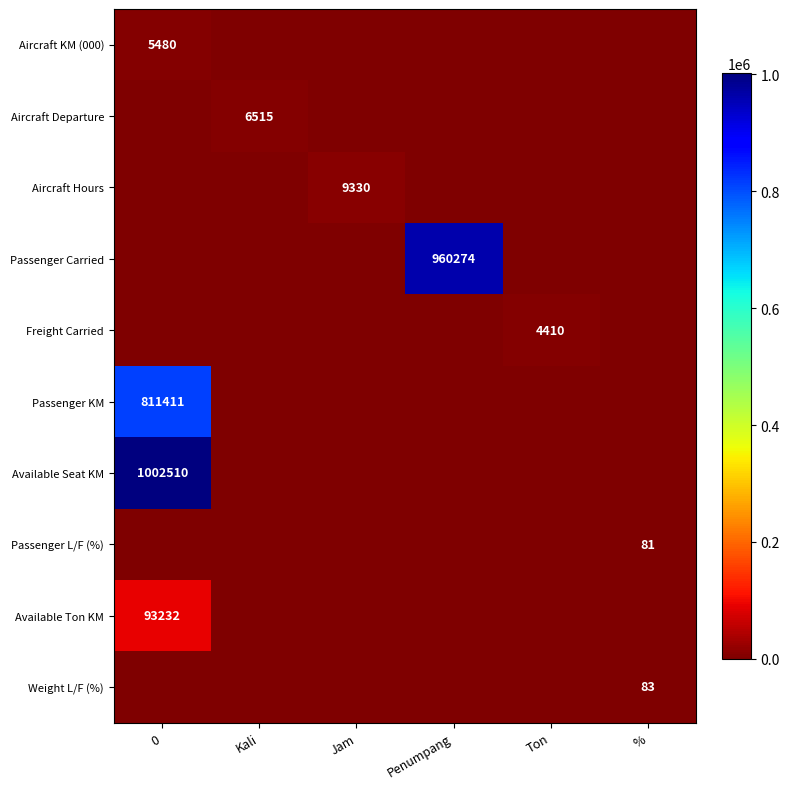

The Aircraft Departure series shows 4448 at Kali. True or false?

False